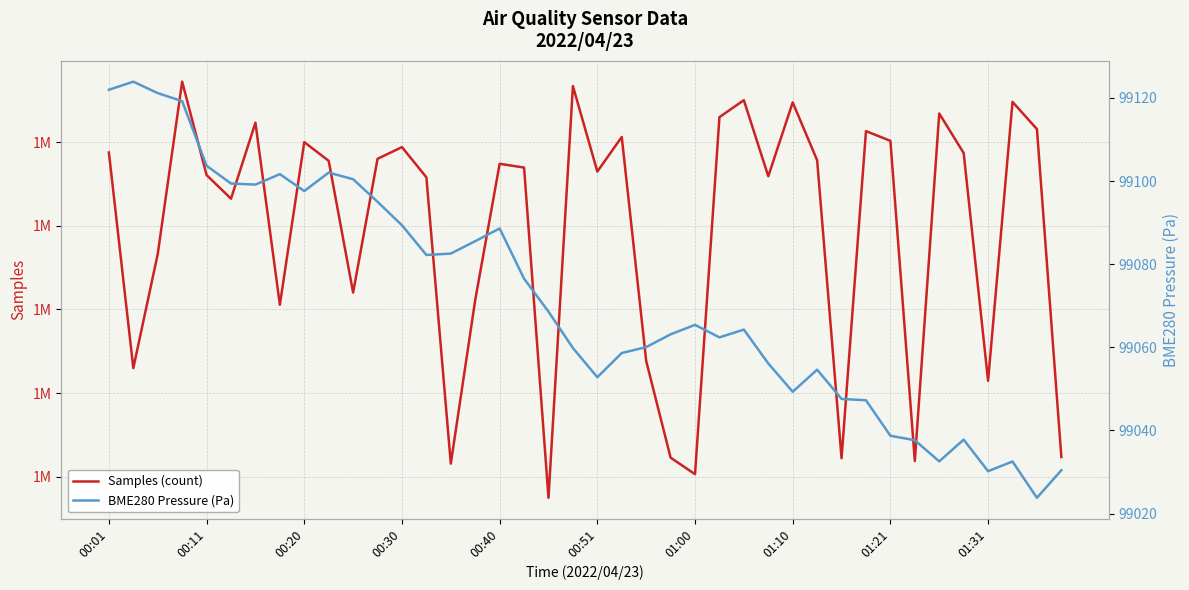

True or false: BME280 Pressure (Pa) and Samples (count) cross at least once.

False